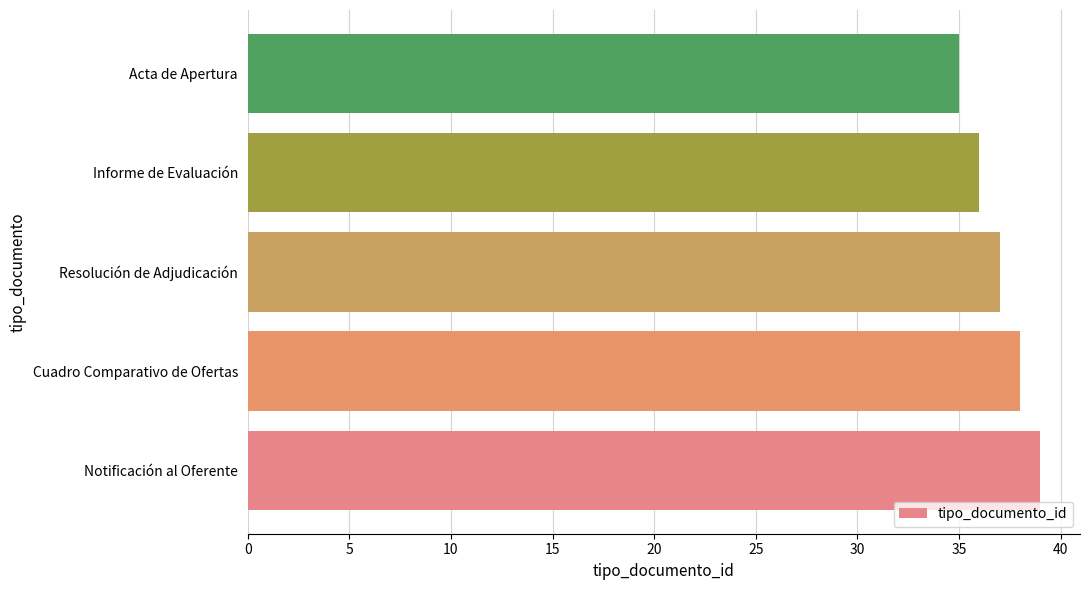

What is the difference between the maximum and minimum values?

4